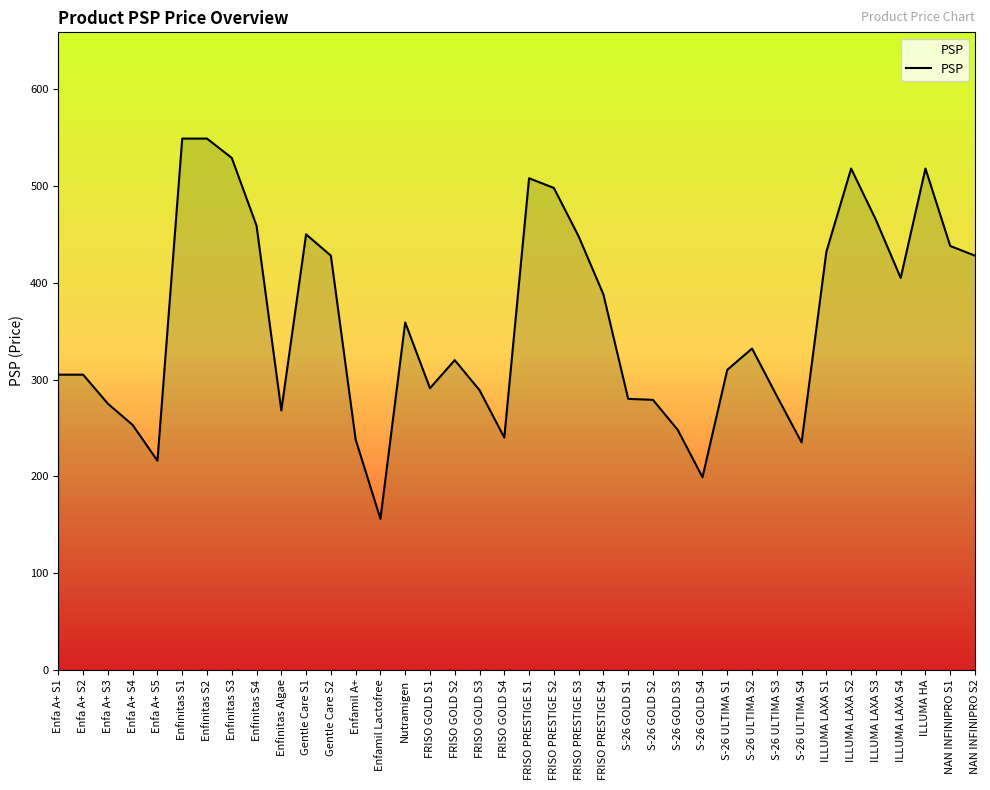

What is the difference between the values at FRISO PRESTIGE S2 and FRISO PRESTIGE S1?

10